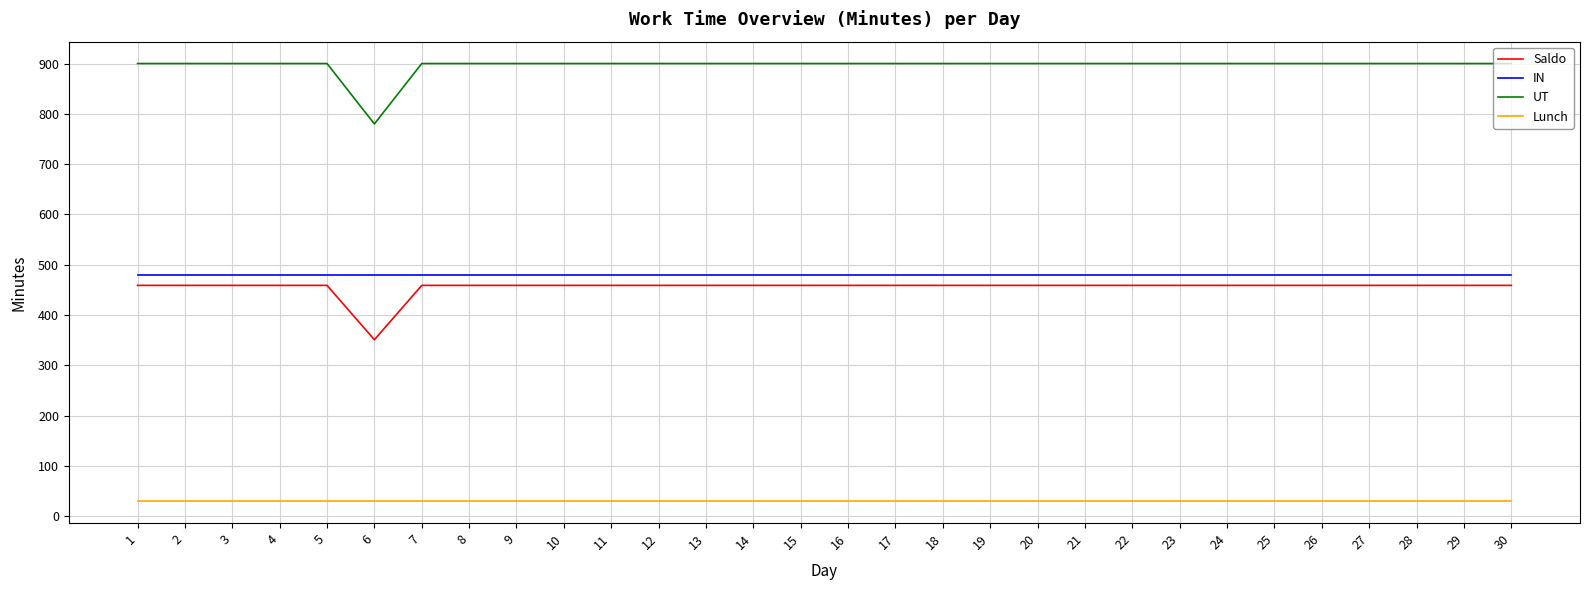

What is the sum of the UT values at 25 and 24?

1800